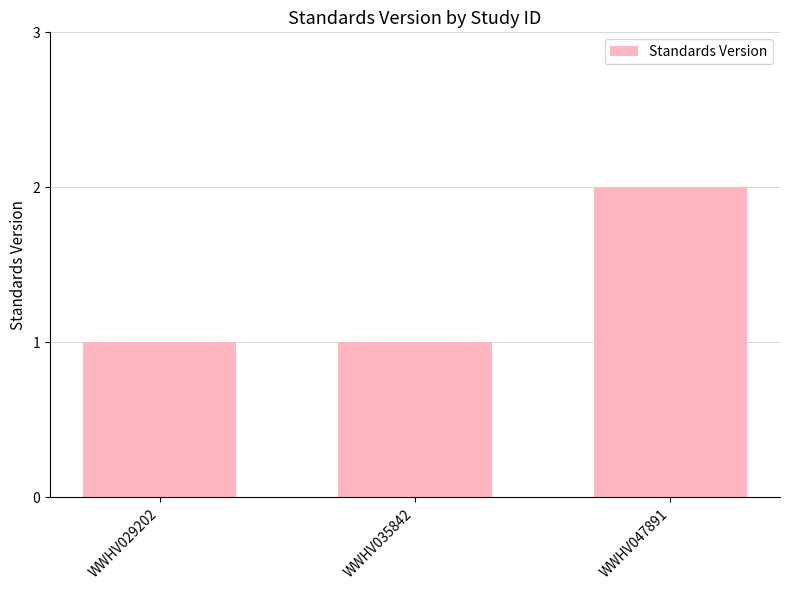

Reading right to left, list all the values displayed in this chart.

2	1	1